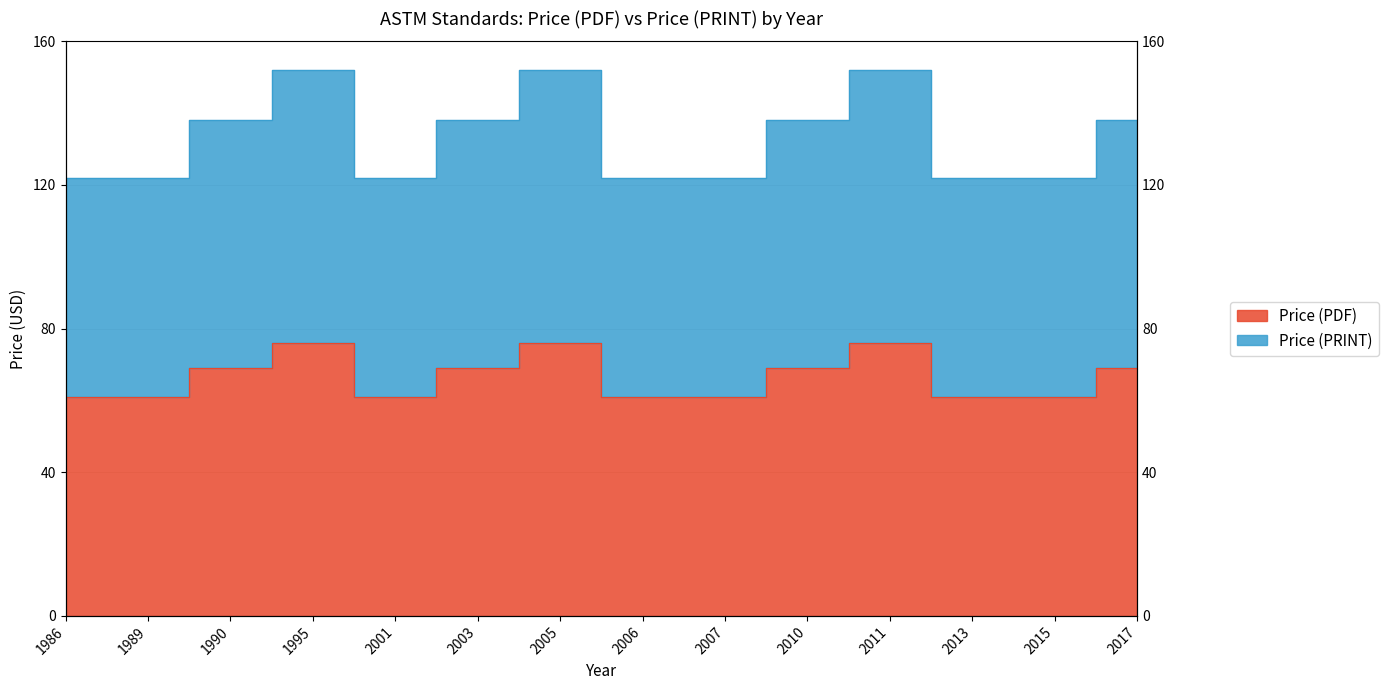

True or false: Price (PRINT) has a value of 219 at 2013.

False